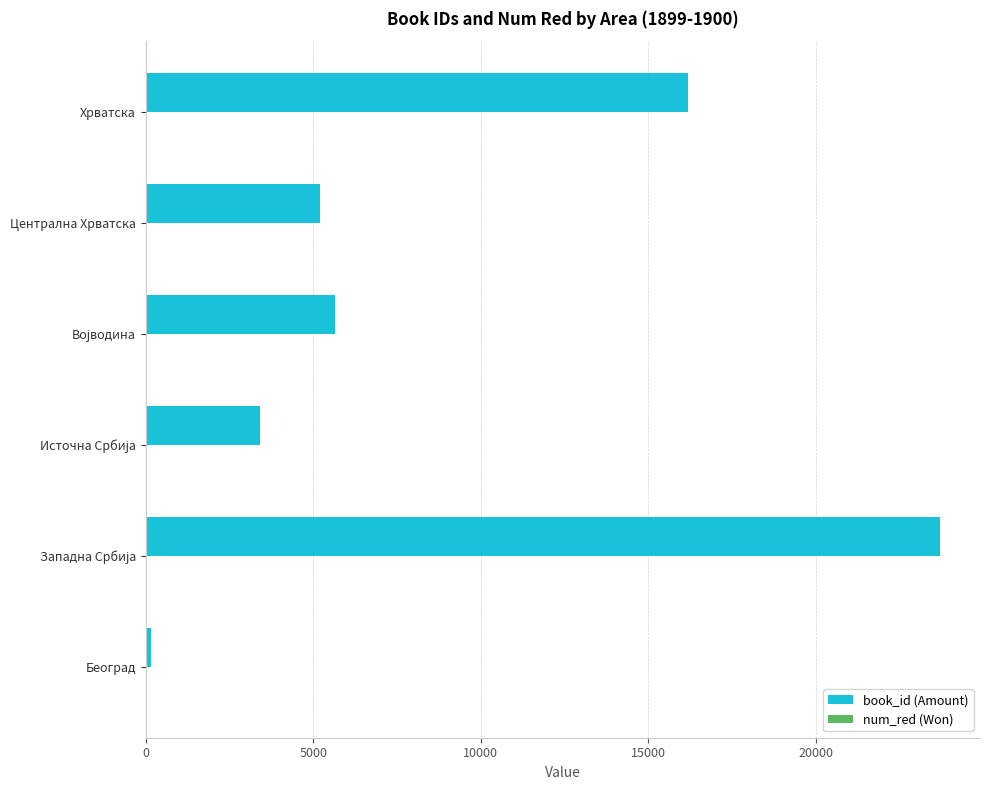

Which series has the largest total across all categories?

book_id (Amount)